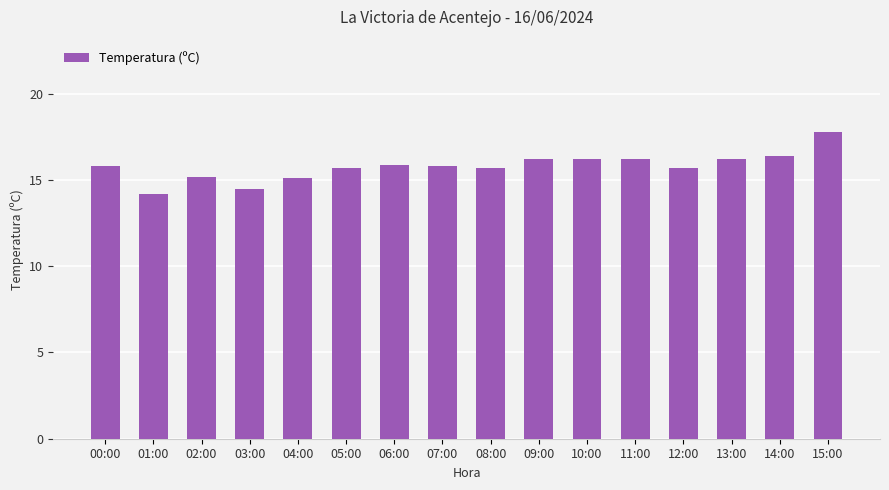

Which label corresponds to the smallest value in the chart?

01:00